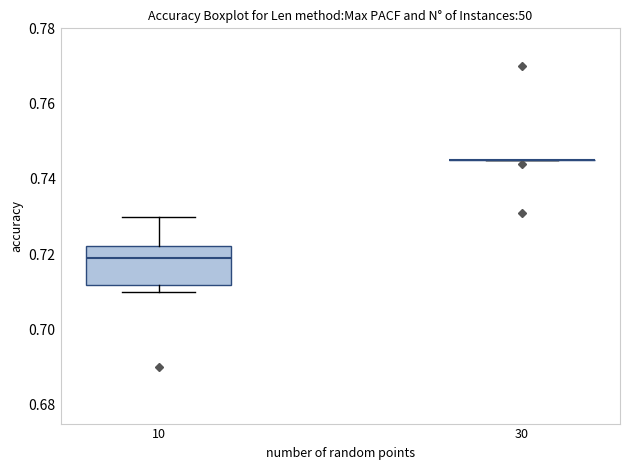

Reading left to right, transcribe this box plot: for each box, give where its median line is, the range the box spans, and where its two whiskers end, as read against the y-axis. The values are not printed on the chart, so give them approximately, as read against the axis.

10: median 0.720, box 0.712 to 0.722, whiskers 0.710 to 0.730
30: box collapsed to a line at 0.746, whiskers 0.746 to 0.746